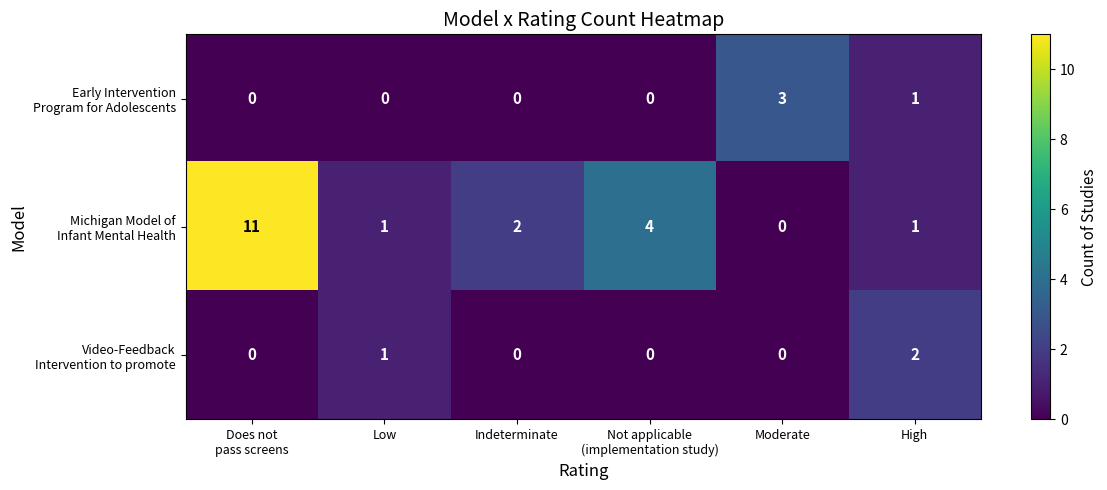

What is the greatest value displayed?

11